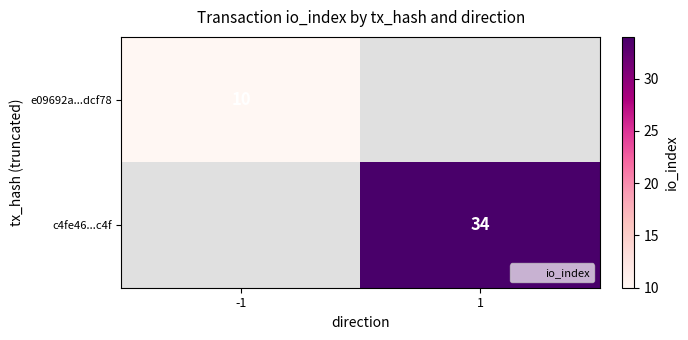

How many positive values does the c4fe46...c4f series have?

1